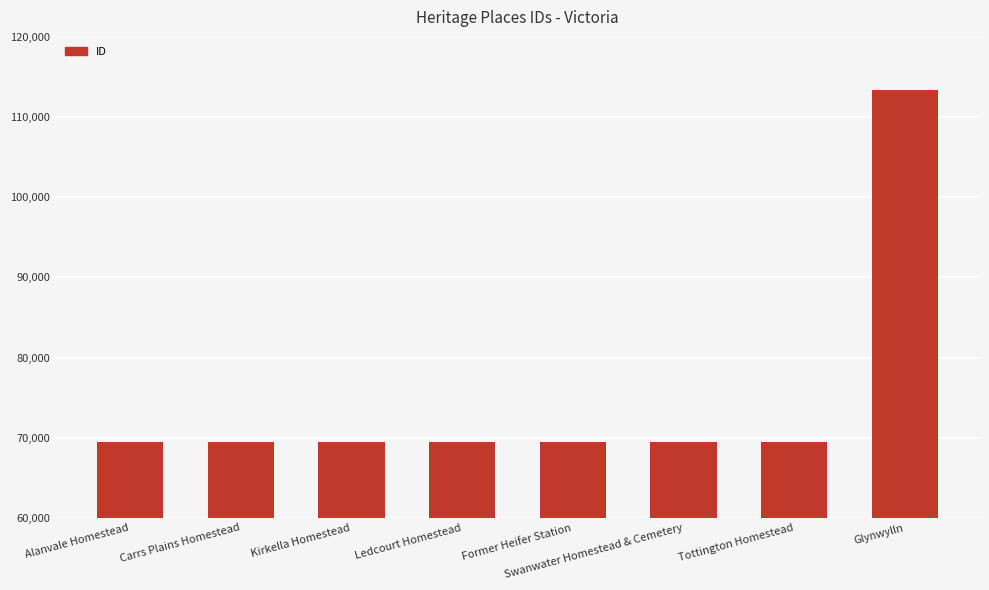

Approximately how many times larger is the value at Swanwater Homestead & Cemetery compared to Former Heifer Station?

1.0